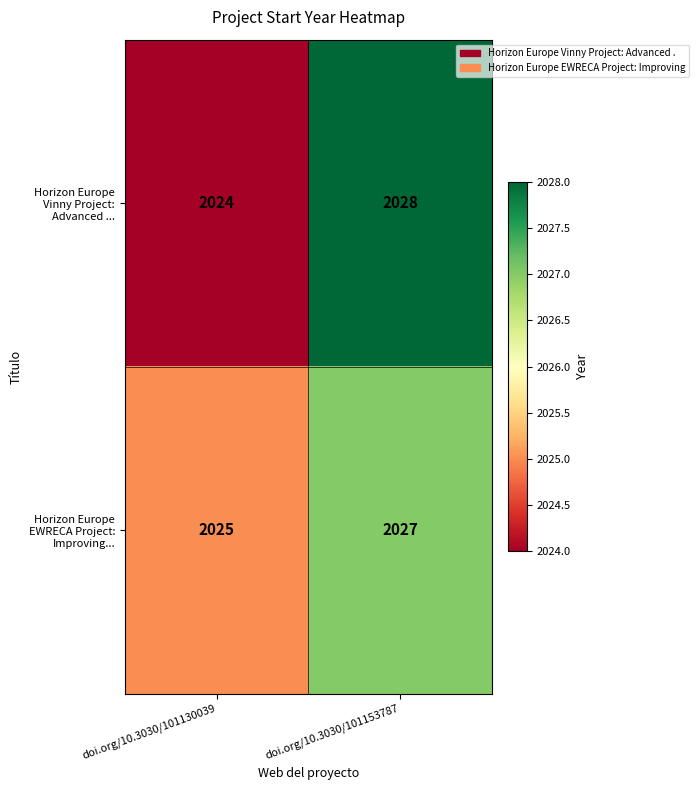

At which category does the chart reach its peak across all series?

doi.org/10.3030/101153787